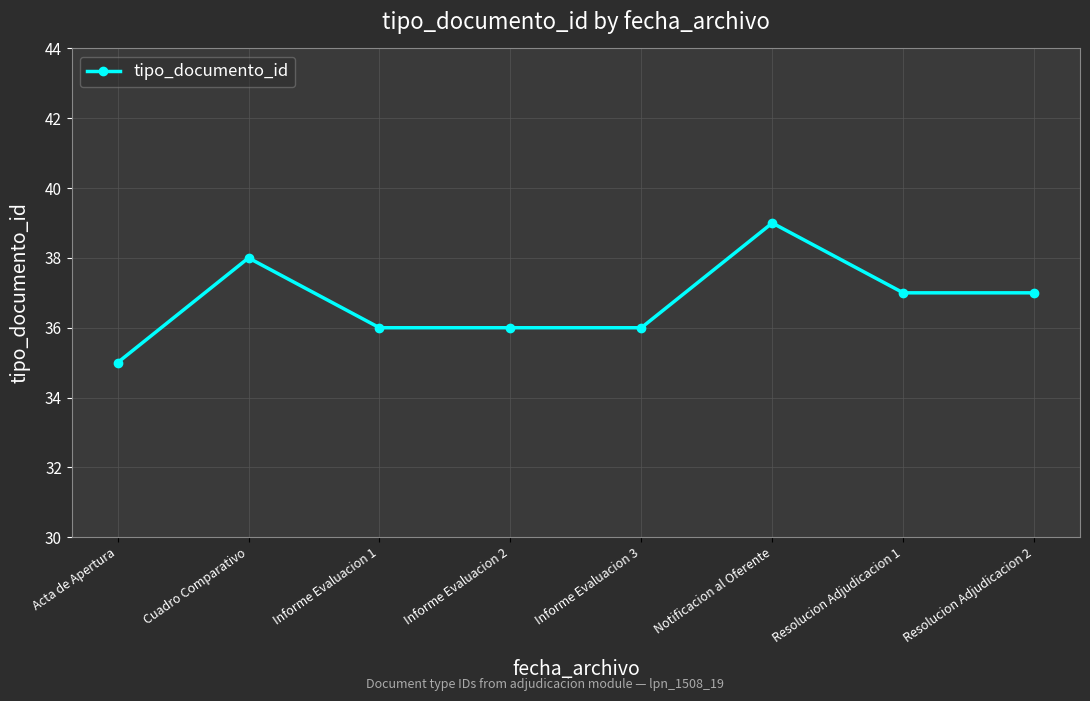

What is the difference between the second highest and minimum values?

3